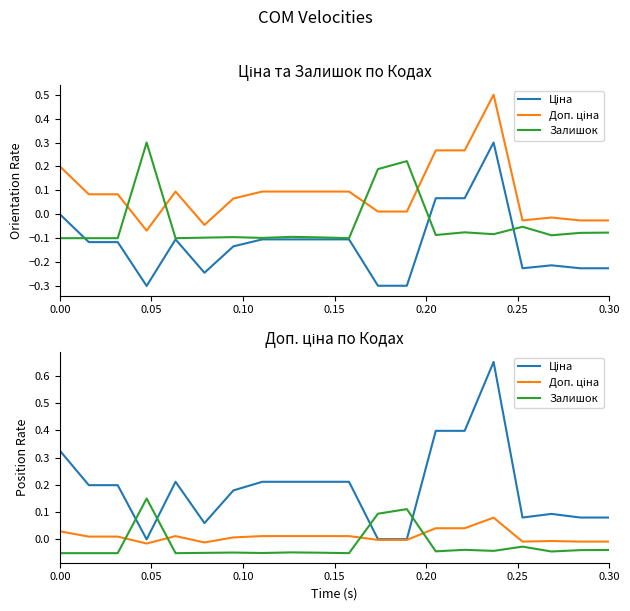

How many Залишок values are between 0 and 1?

3